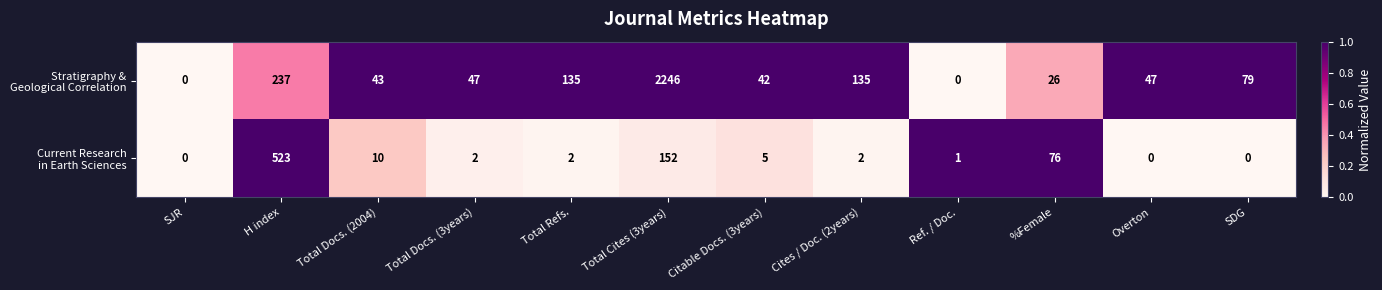

At which category does the chart reach its peak across all series?

Total Cites (3years)